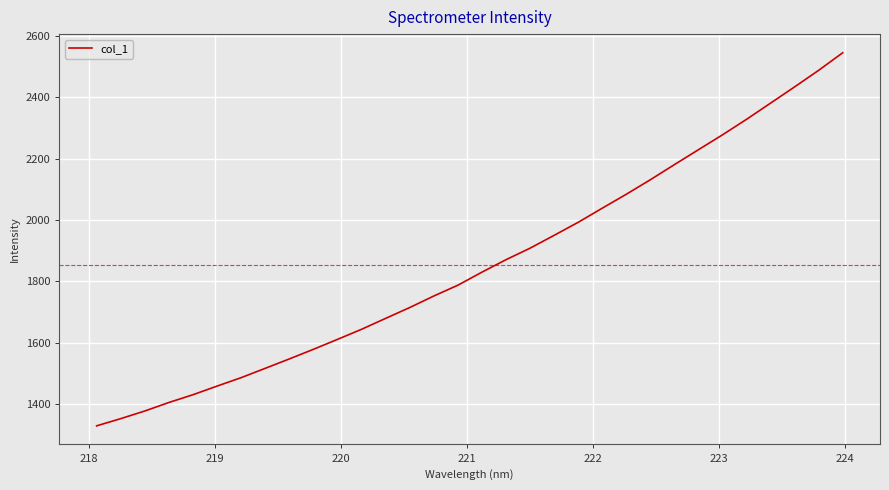

What is the greatest value displayed?

2544.1